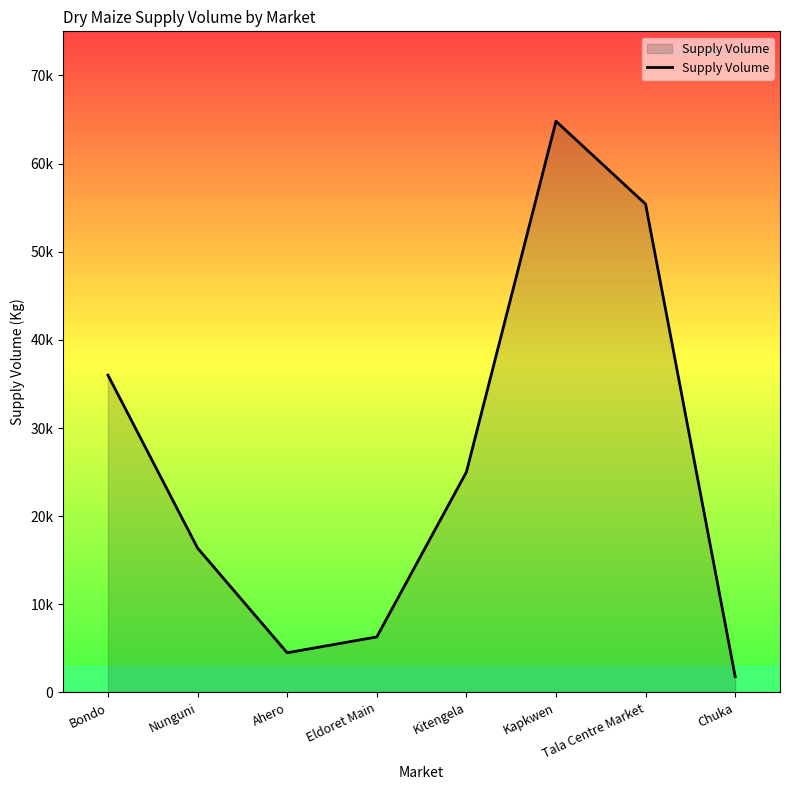

Reading left to right, what are all the values shown in this chart?

Bondo=36000	Nunguni=16380	Ahero=4500	Eldoret Main=6300	Kitengela=25000	Kapkwen=64800	Tala Centre Market=55400	Chuka=1800